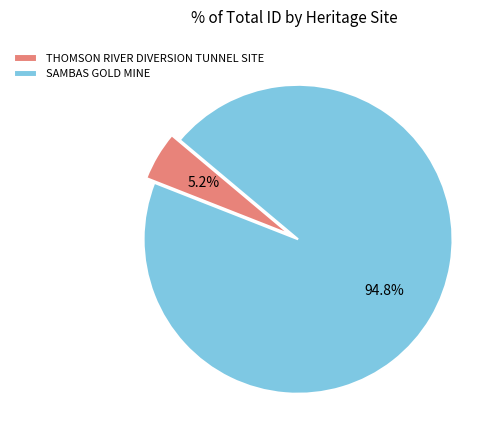

How much of the chart is everything except THOMSON RIVER DIVERSION TUNNEL SITE?

94.8%